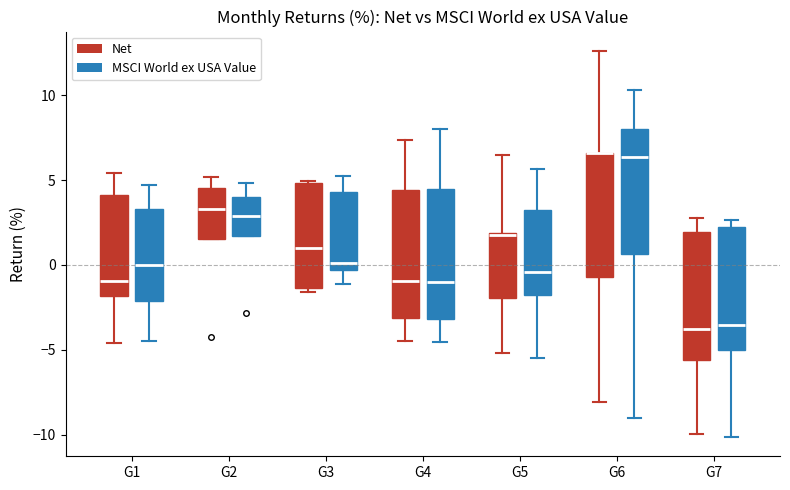

Reading left to right, read every box against the y-axis: the position of its median line, the range the box covers, and the ends of its whiskers. The values are not printed on the chart, so give them approximately, as read against the axis.

G1 (Net): median -1.0, box -2.0 to 4.0, whiskers -4.5 to 5.5
G1 (MSCI World ex USA Value): median 0.0, box -2.0 to 3.5, whiskers -4.5 to 4.5
G2 (Net): median 3.5, box 1.5 to 4.5, whiskers 1.5 to 5.0
G2 (MSCI World ex USA Value): median 3.0, box 1.5 to 4.0, whiskers 1.5 to 5.0
G3 (Net): median 1.0, box -1.5 to 5.0, whiskers -1.5 (just below the box's lower edge) to 5.0
G3 (MSCI World ex USA Value): median 0.0, box -0.5 to 4.5, whiskers -1.0 to 5.0
G4 (Net): median -1.0, box -3.0 to 4.5, whiskers -4.5 to 7.5
G4 (MSCI World ex USA Value): median -1.0, box -3.0 to 4.5, whiskers -4.5 to 8.0
G5 (Net): median 2.0, box -2.0 to 2.0, whiskers -5.0 to 6.5
G5 (MSCI World ex USA Value): median -0.5, box -1.5 to 3.5, whiskers -5.5 to 5.5
G6 (Net): median 6.5 (drawn on the box's upper edge), box -0.5 to 6.5, whiskers -8.0 to 12.5
G6 (MSCI World ex USA Value): median 6.5, box 0.5 to 8.0, whiskers -9.0 to 10.5
G7 (Net): median -4.0, box -5.5 to 2.0, whiskers -10.0 to 3.0
G7 (MSCI World ex USA Value): median -3.5, box -5.0 to 2.0, whiskers -10.0 to 2.5